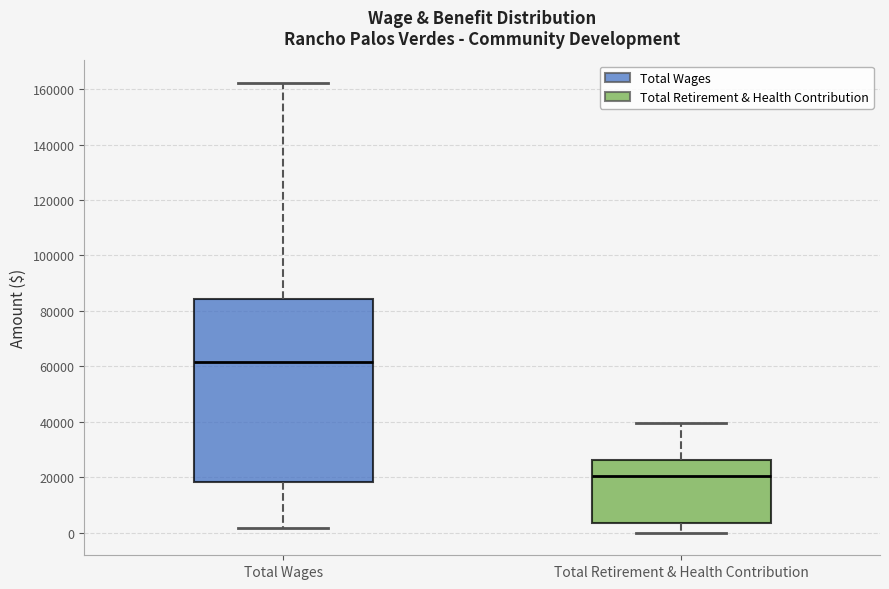

Which box is the tallest, from its lower edge to its upper edge?

Total Wages